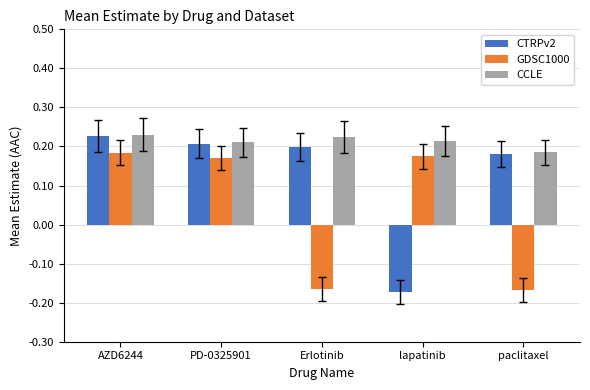

At Erlotinib, list the series in order from largest to smallest.

CCLE, CTRPv2, GDSC1000